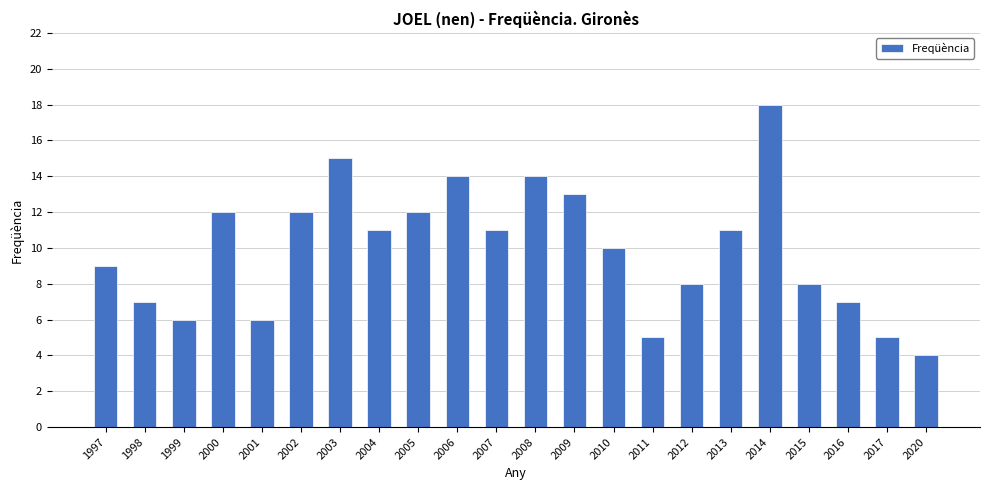

How many bars are there in total?

22